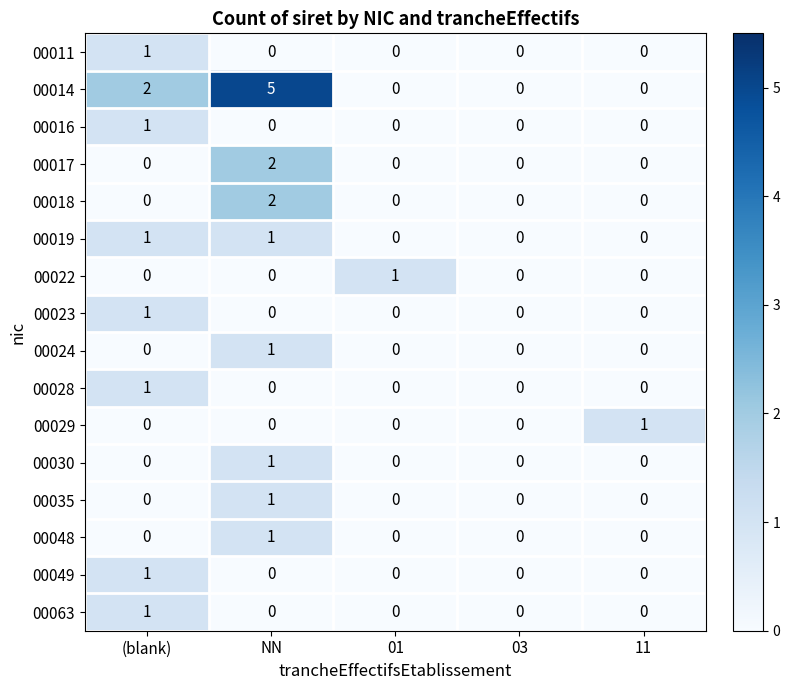

Which series has the largest total across all categories?

00014